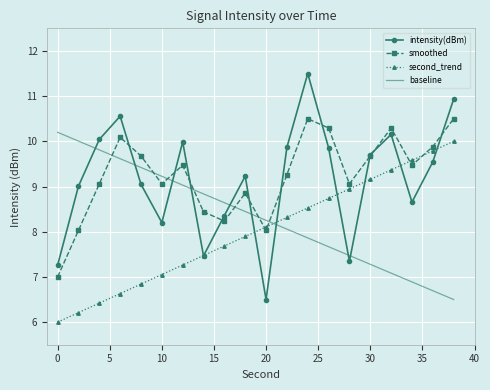

Which series has the largest range (max minus min)?

intensity(dBm)